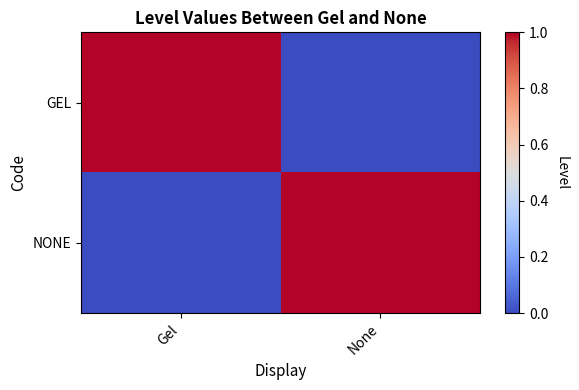

Between Gel and None, which is larger?

Gel